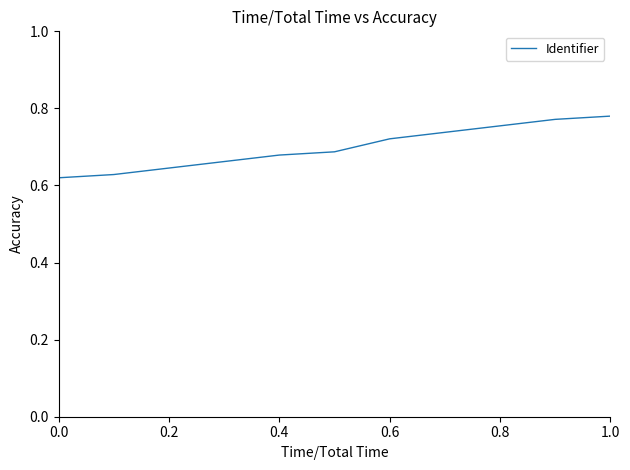

How many lines are shown in the chart?

1